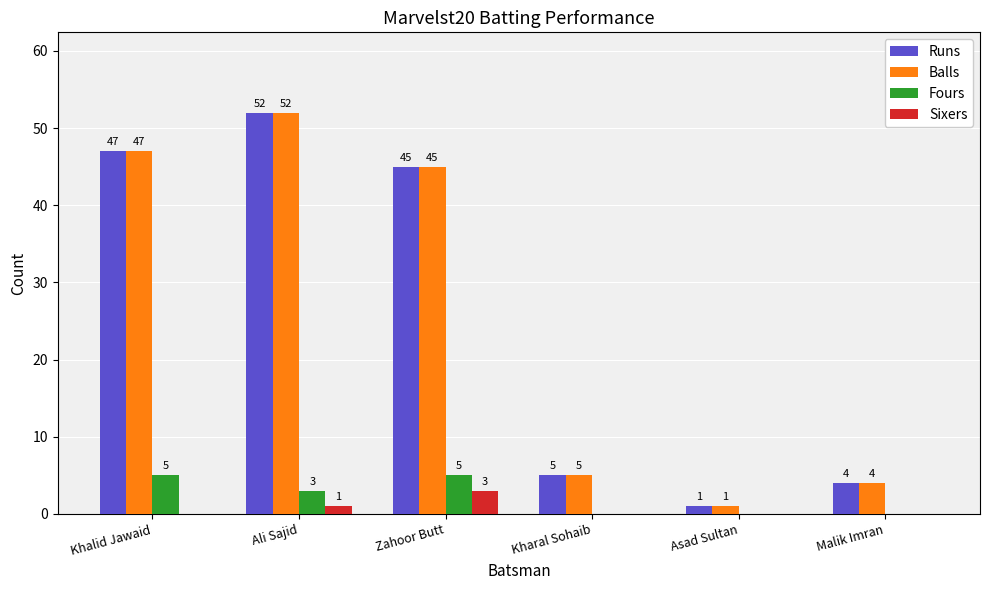

What is the total value across all series at Kharal Sohaib?

10